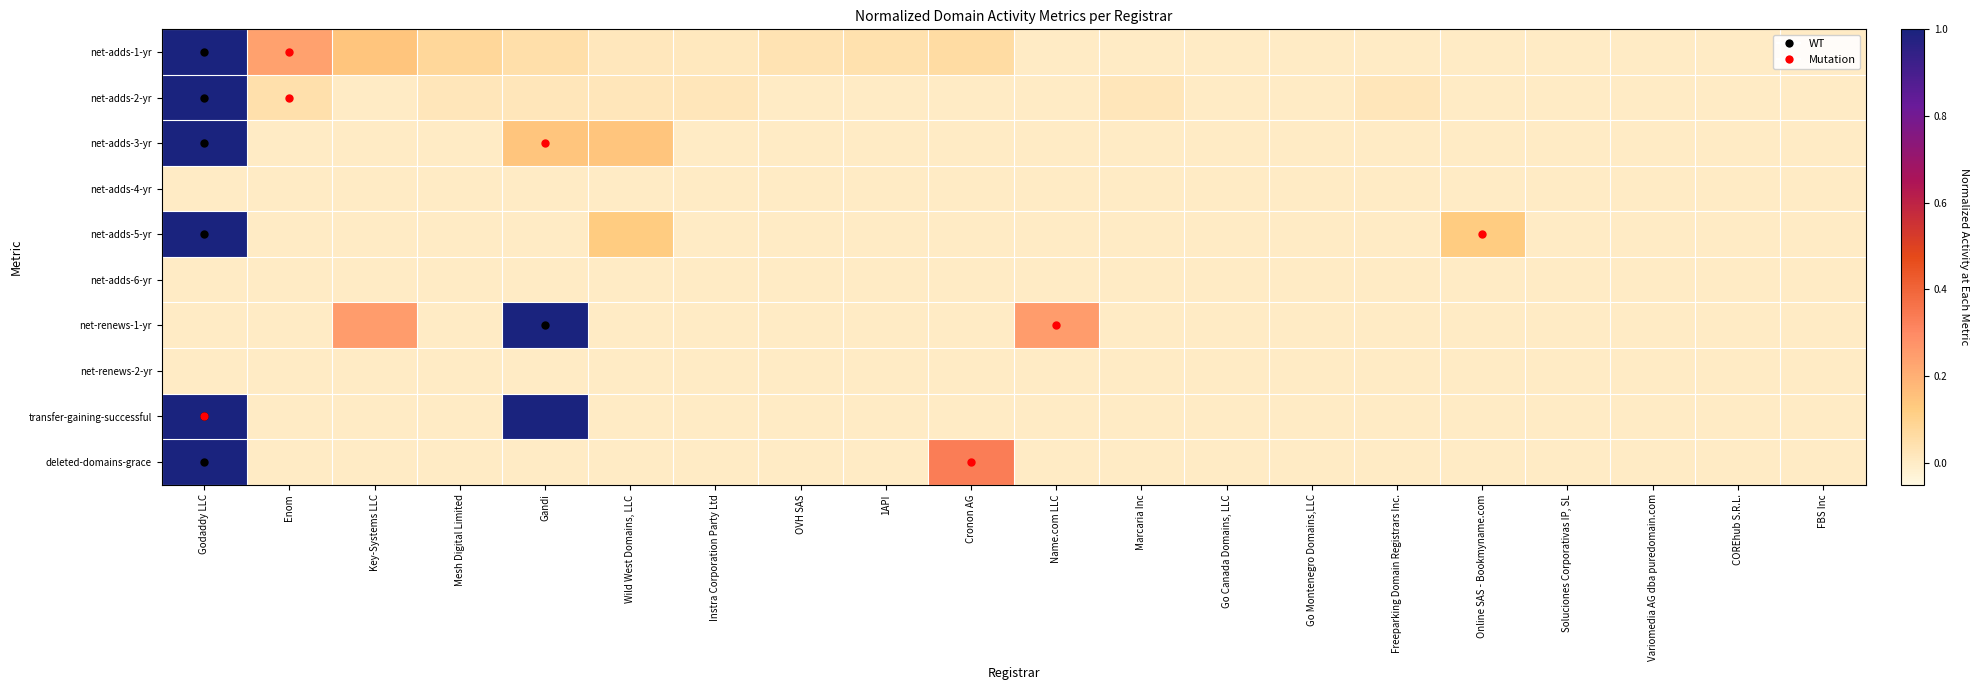

Between Gandi and Key-Systems LLC, which is larger?

Key-Systems LLC